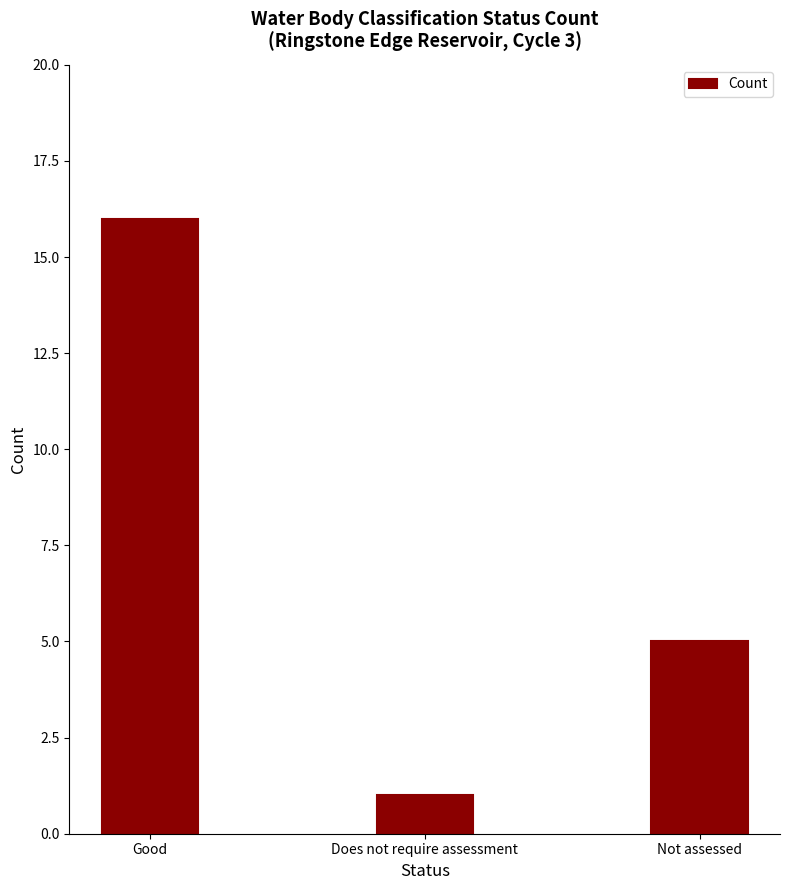

List the labels in order of value, largest first.

Good, Not assessed, Does not require assessment